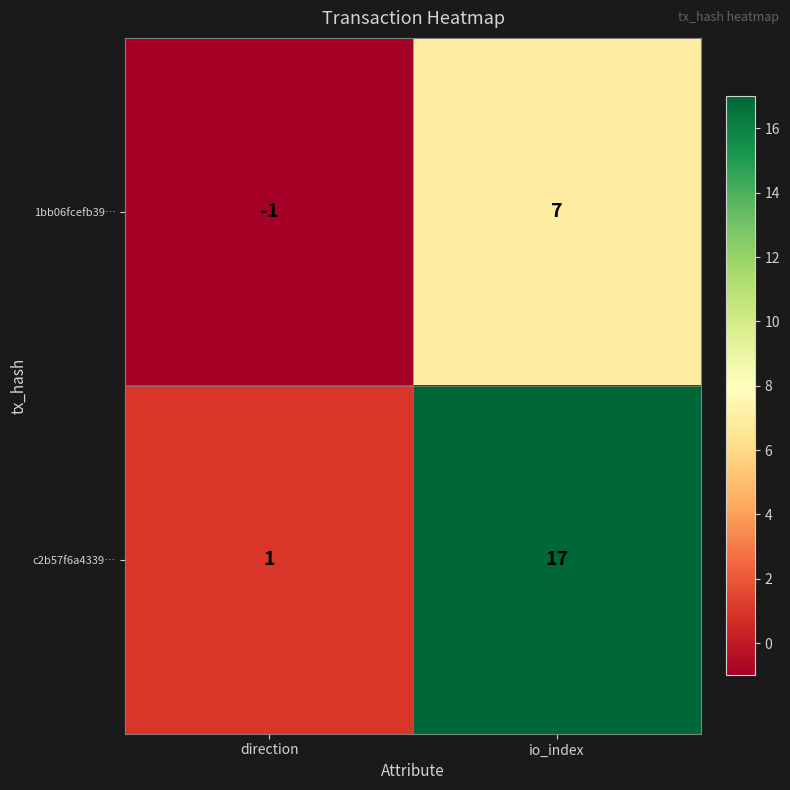

Rank the series at io_index from highest to lowest value.

c2b57f6a4339…, 1bb06fcefb39…